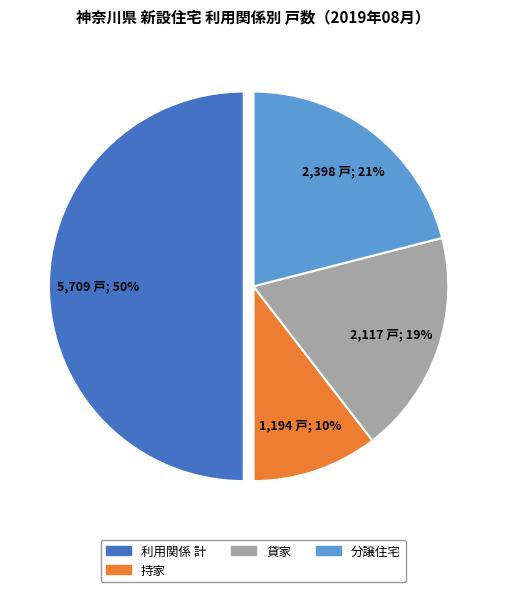

To the nearest percent, what is the difference between the largest and smallest slice percentages?

40%